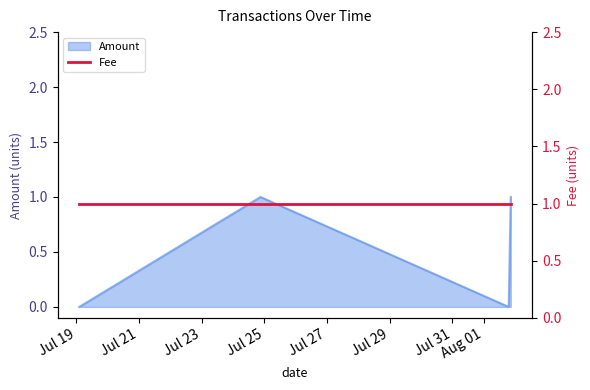

What is the value of the 2nd point from the left?

1